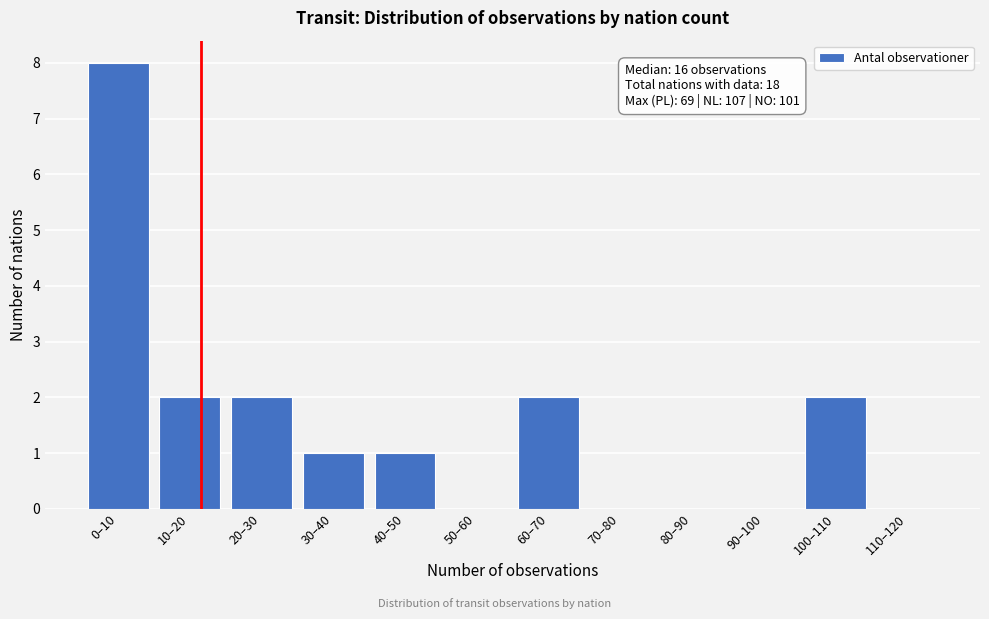

Reading left to right, extract all data points from this chart.

0–10=8	10–20=2	20–30=2	30–40=1	40–50=1	50–60=0	60–70=2	70–80=0	80–90=0	90–100=0	100–110=2	110–120=0